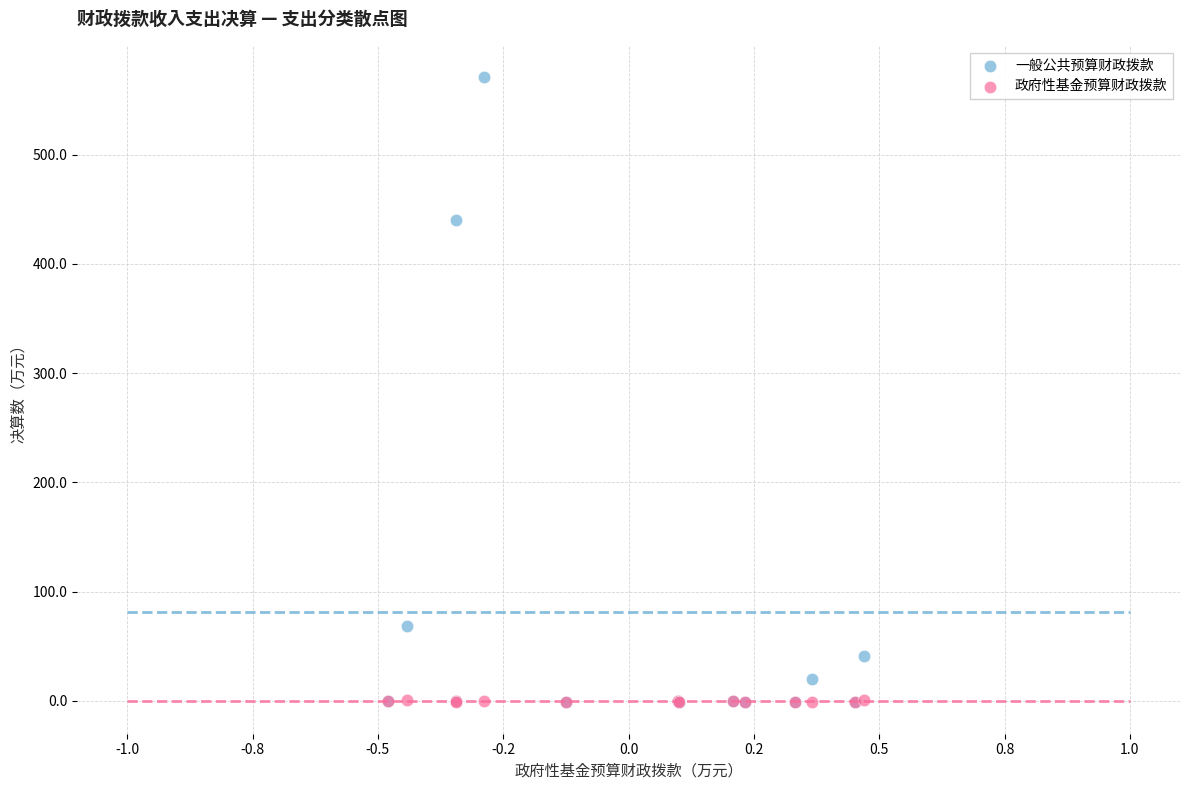

In the 一般公共预算财政拨款 series, what Y value is closest to 284?

440.2